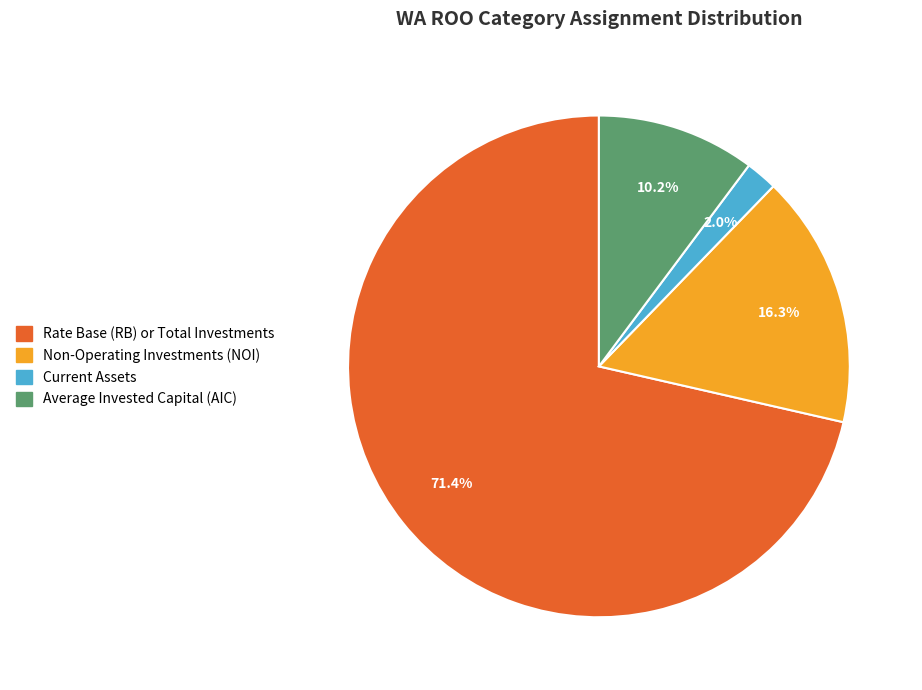

Count the number of slices in the pie.

4